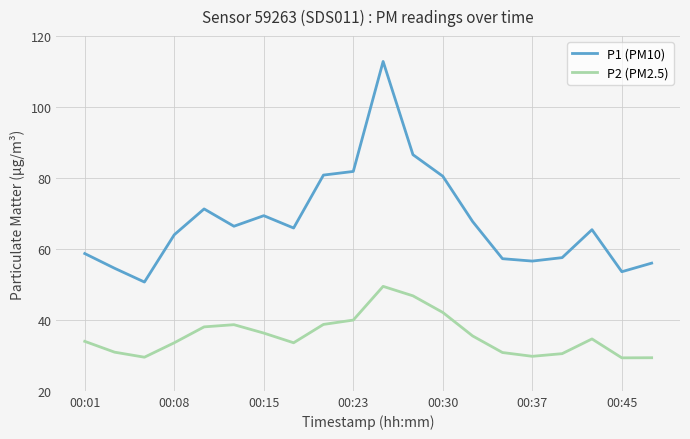

True or false: P2 (PM2.5) and P1 (PM10) cross at least once.

False